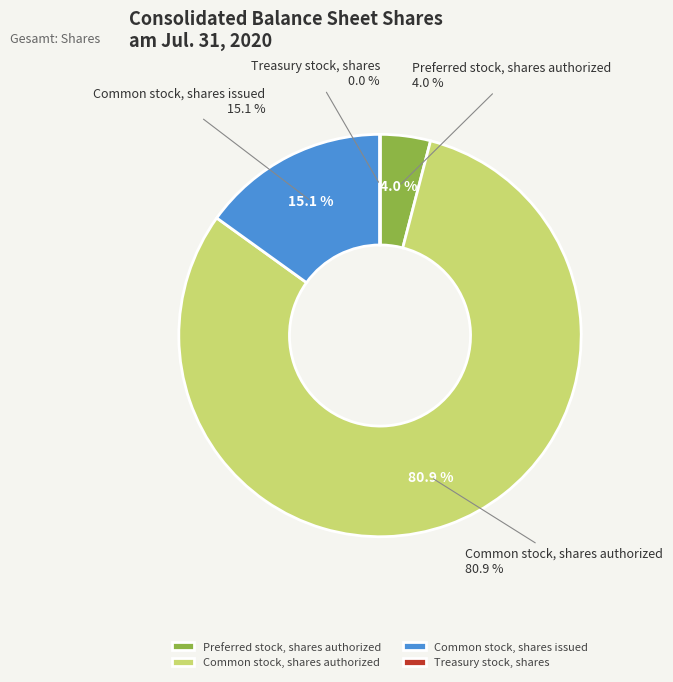

Does Treasury stock, shares represent more than half of the total?

No